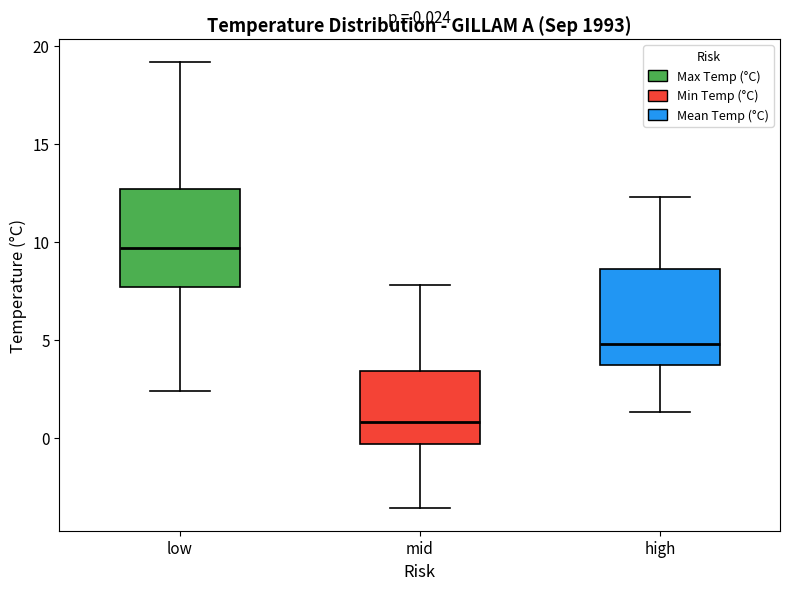

Which box has the lowest median line?

mid